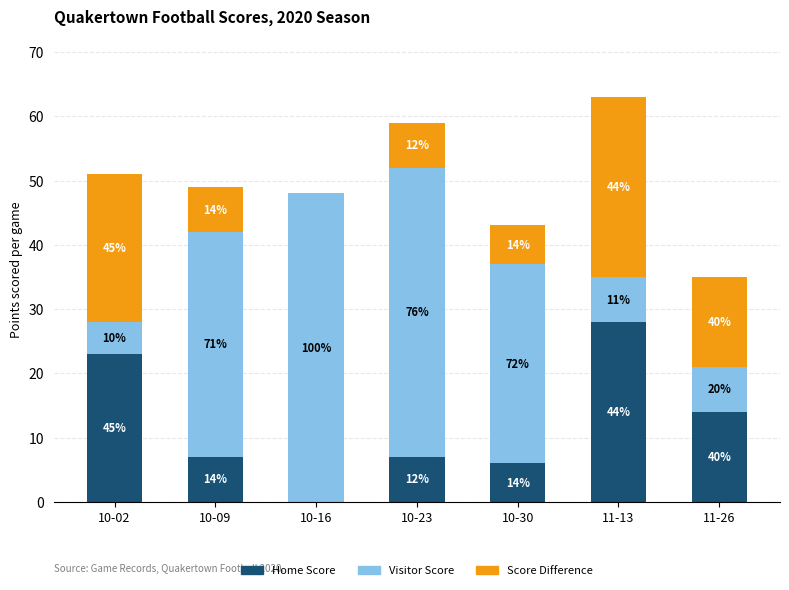

Are the bars horizontal?

No